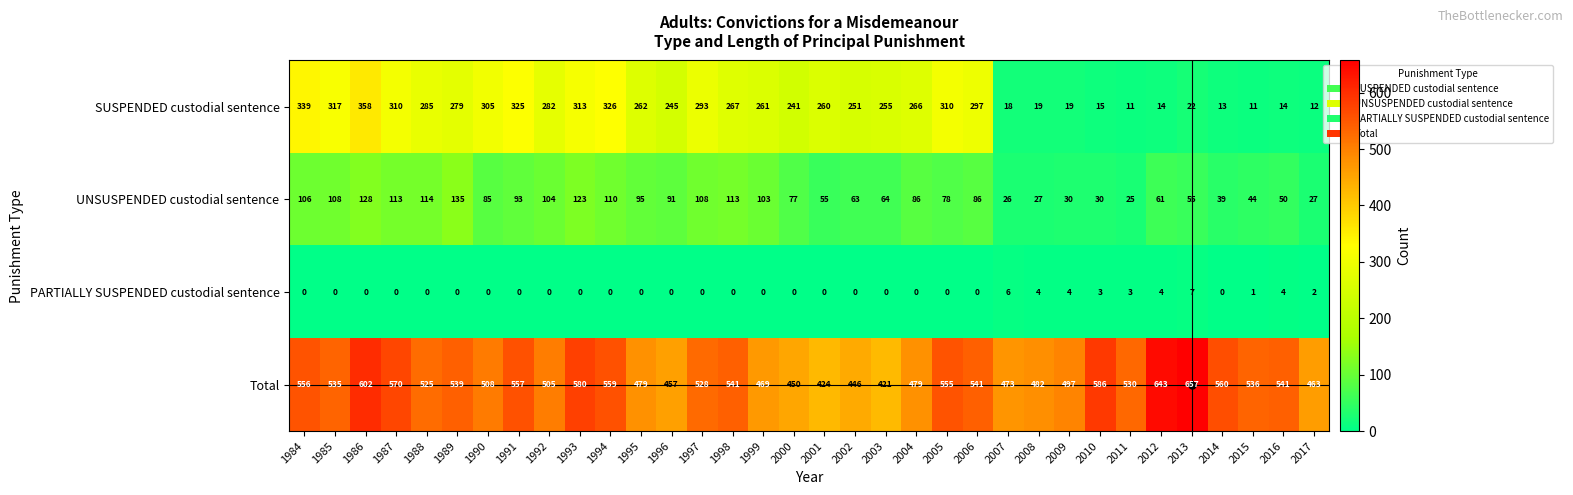

Count the number of categories in the chart.

34